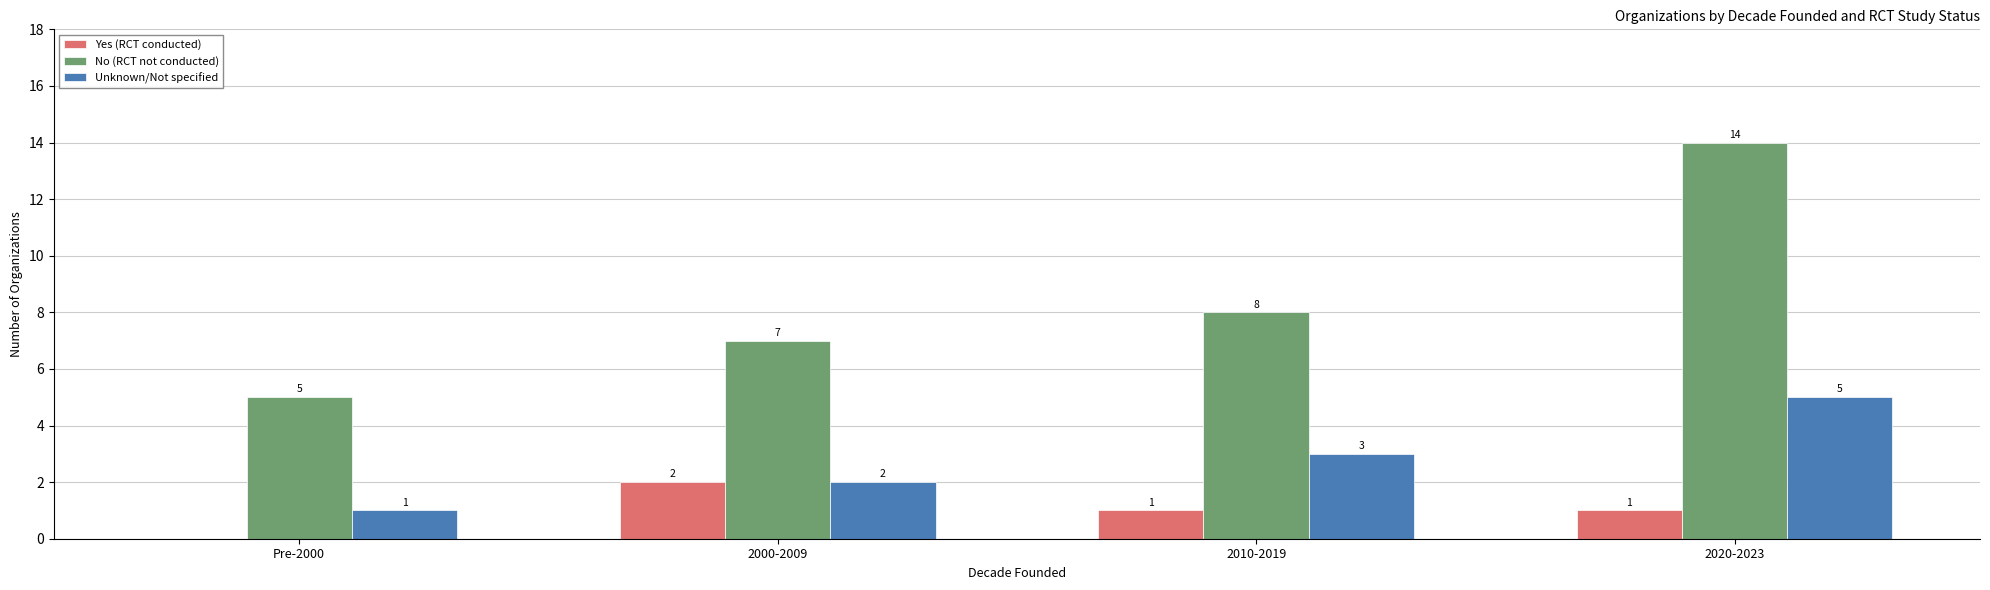

The Yes (RCT conducted) series shows 1 at 2020-2023. True or false?

True